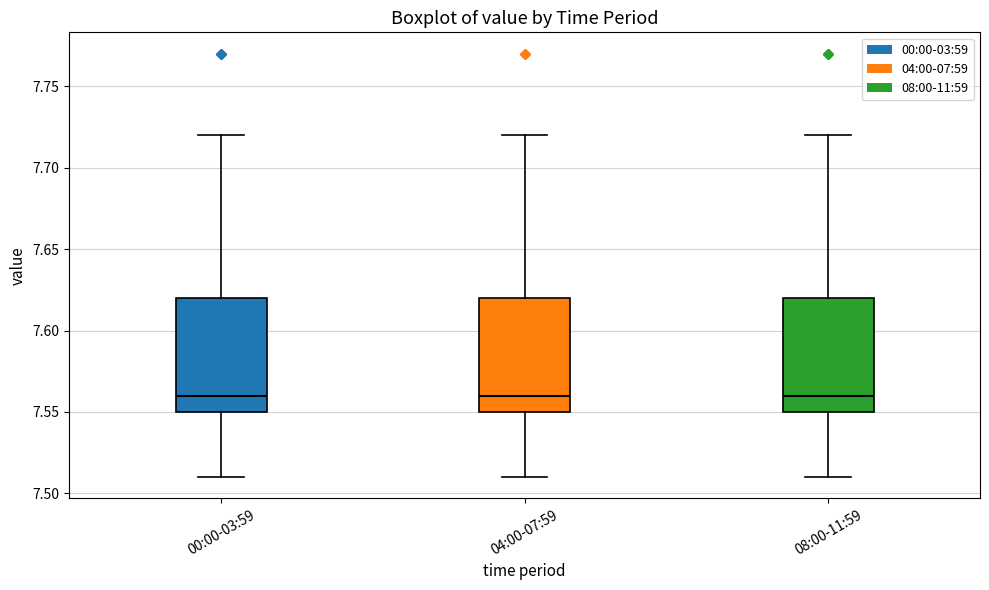

Where does the lower whisker of the box for 00:00-03:59 end on the y-axis? The values are not printed on the chart, so give them approximately, as read against the axis.

7.51